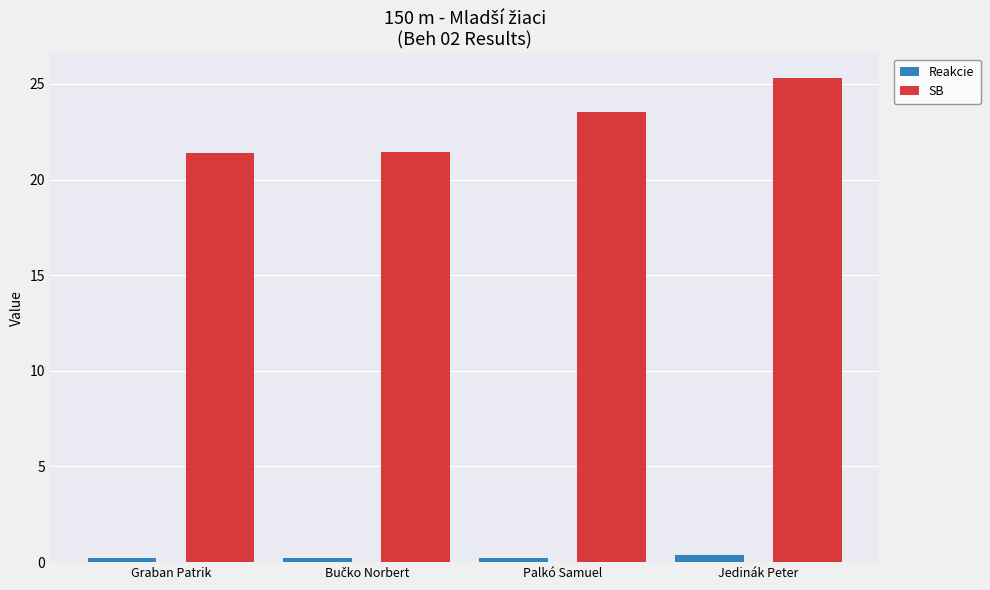

Reading left to right, extract all data points from this chart.

Reakcie: 0.2	0.2	0.2	0.4
SB: 21.4	21.4	23.6	25.3